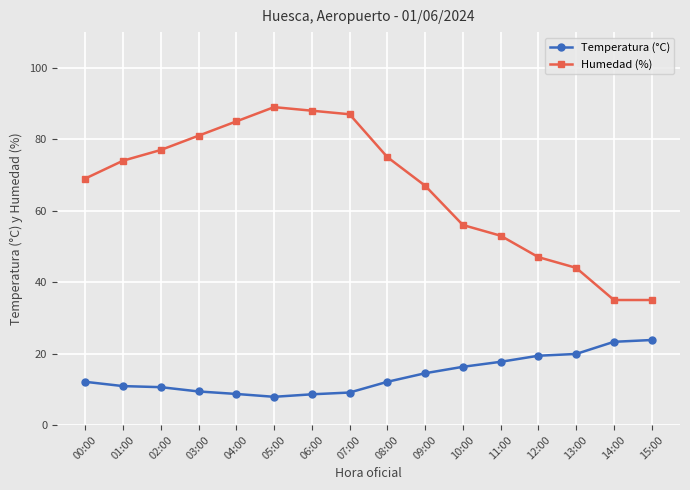

True or false: Temperatura (°C) and Humedad (%) intersect in this chart.

False